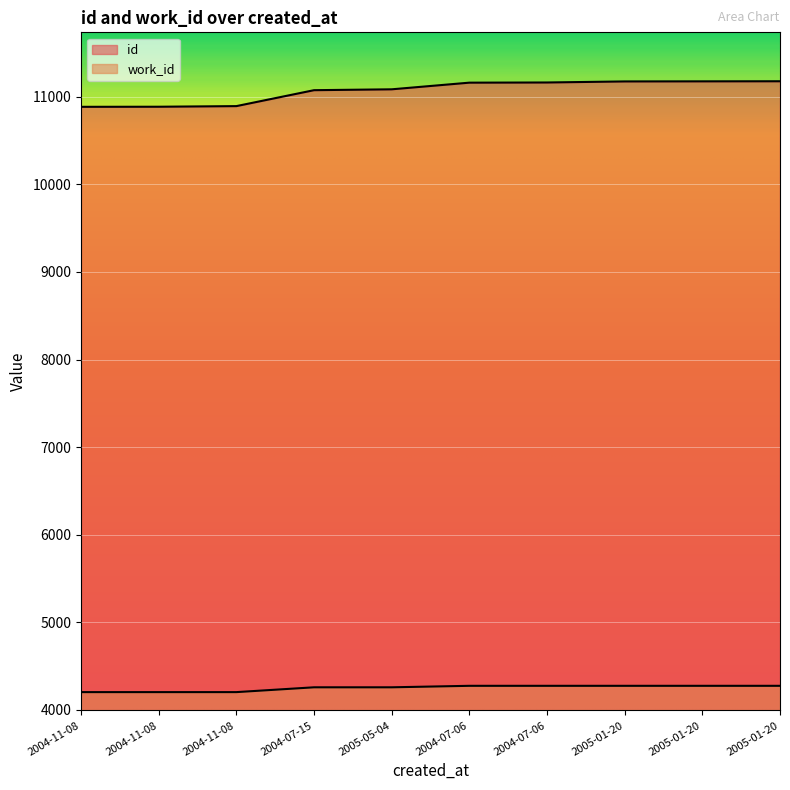

Which series has the widest spread of values?

id